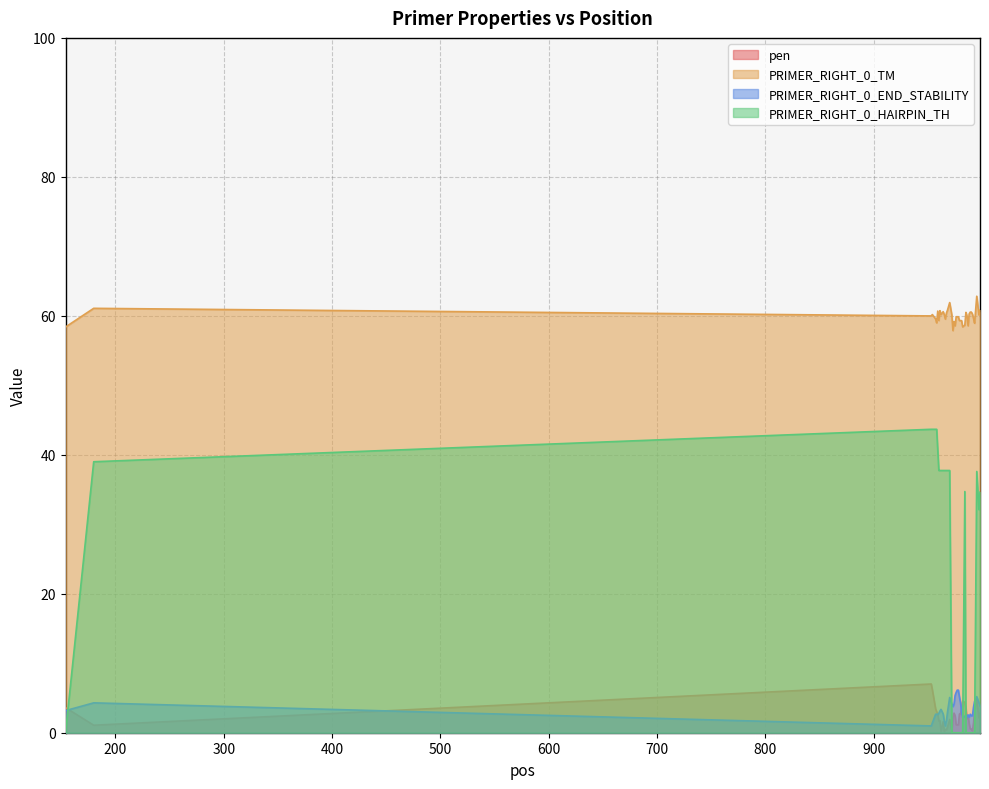

After their last crossing, which series has the higher values: pen or PRIMER_RIGHT_0_HAIRPIN_TH?

PRIMER_RIGHT_0_HAIRPIN_TH